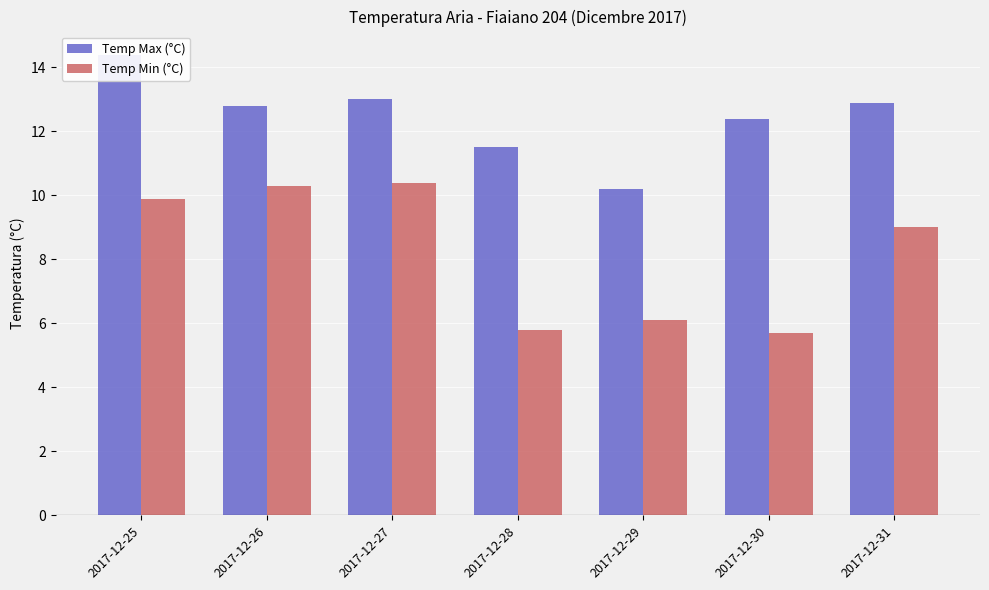

Rank the series by their maximum value, from lowest to highest.

Temp Min (°C), Temp Max (°C)